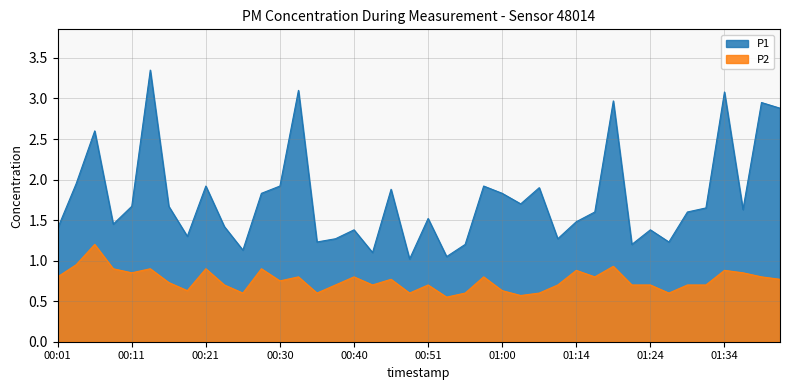

Reading left to right, what are all the values shown in this chart?

P1: 00:01=1.4	00:03=1.9	00:06=2.6	00:08=1.4	00:11=1.7	00:13=3.4	00:16=1.7	00:18=1.3	00:21=1.9	00:23=1.4	00:25=1.1	00:28=1.8	00:30=1.9	00:33=3.1	00:36=1.2	00:38=1.3	00:40=1.4	00:43=1.1	00:45=1.9	00:48=1.0	00:51=1.5	00:53=1.1	00:56=1.2	00:58=1.9	01:00=1.8	01:07=1.7	01:09=1.9	01:11=1.3	01:14=1.5	01:16=1.6	01:19=3.0	01:21=1.2	01:24=1.4	01:27=1.2	01:29=1.6	01:32=1.6	01:34=3.1	01:37=1.6	01:40=3.0	01:46=2.9
P2: 00:01=0.8	00:03=0.9	00:06=1.2	00:08=0.9	00:11=0.8	00:13=0.9	00:16=0.7	00:18=0.6	00:21=0.9	00:23=0.7	00:25=0.6	00:28=0.9	00:30=0.8	00:33=0.8	00:36=0.6	00:38=0.7	00:40=0.8	00:43=0.7	00:45=0.8	00:48=0.6	00:51=0.7	00:53=0.6	00:56=0.6	00:58=0.8	01:00=0.6	01:07=0.6	01:09=0.6	01:11=0.7	01:14=0.9	01:16=0.8	01:19=0.9	01:21=0.7	01:24=0.7	01:27=0.6	01:29=0.7	01:32=0.7	01:34=0.9	01:37=0.8	01:40=0.8	01:46=0.8